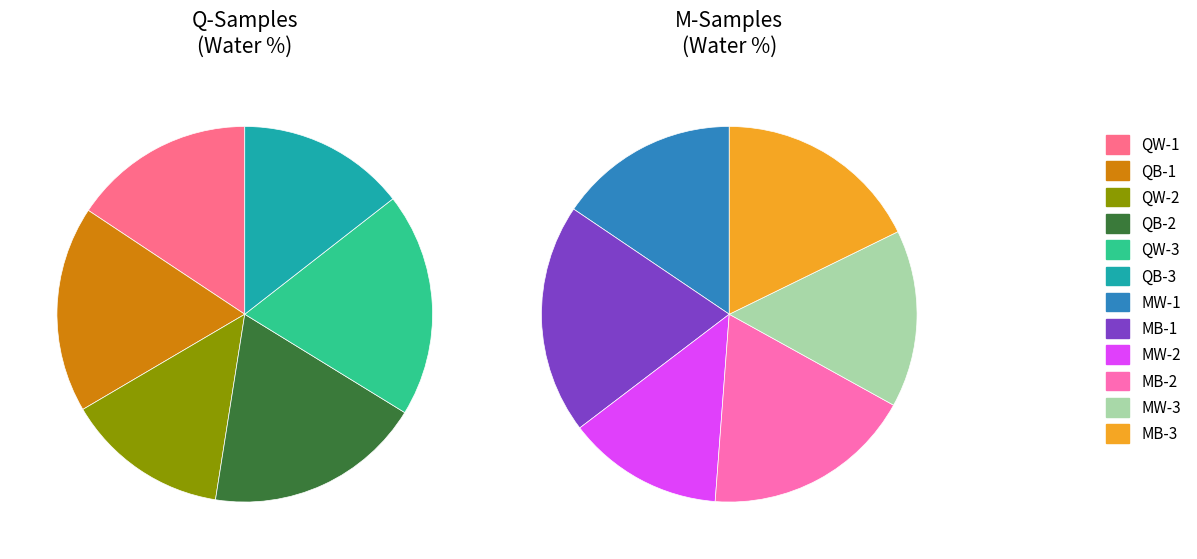

Does QB-2 represent more than half of the total?

No